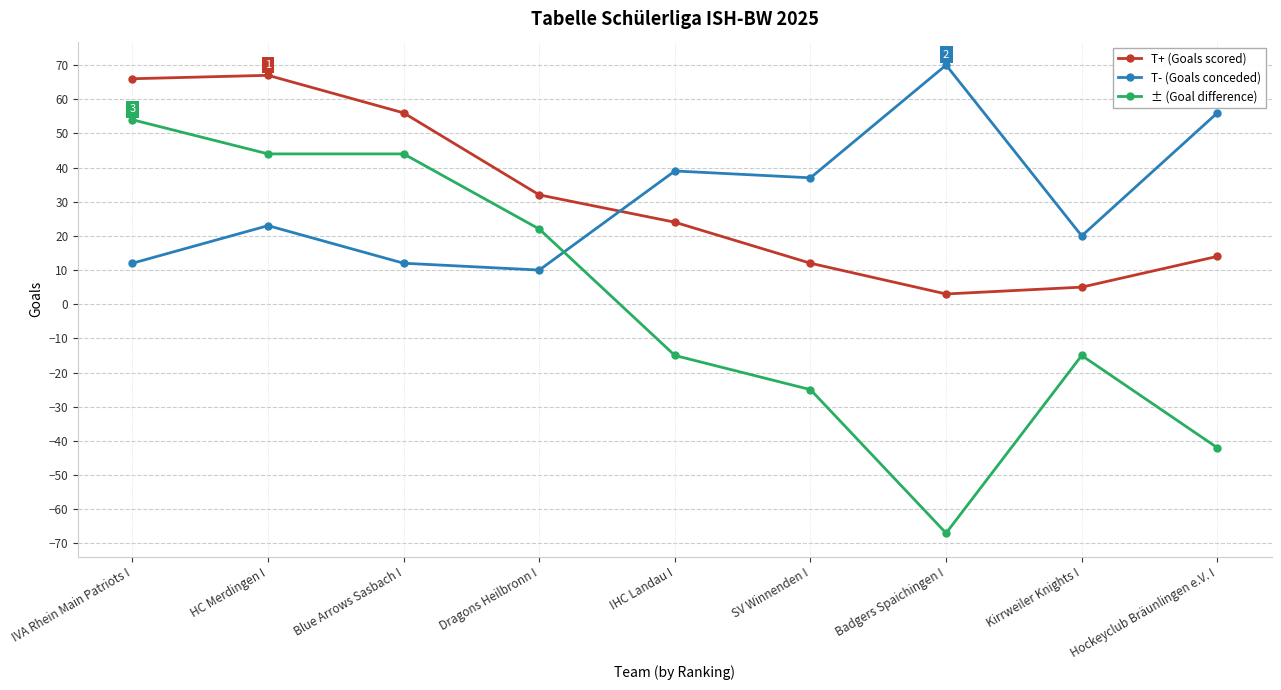

Reading left to right, extract all data points from this chart.

T+ (Goals scored): 66	67	56	32	24	12	3	5	14
T- (Goals conceded): 12	23	12	10	39	37	70	20	56
± (Goal difference): 54	44	44	22	-15	-25	-67	-15	-42